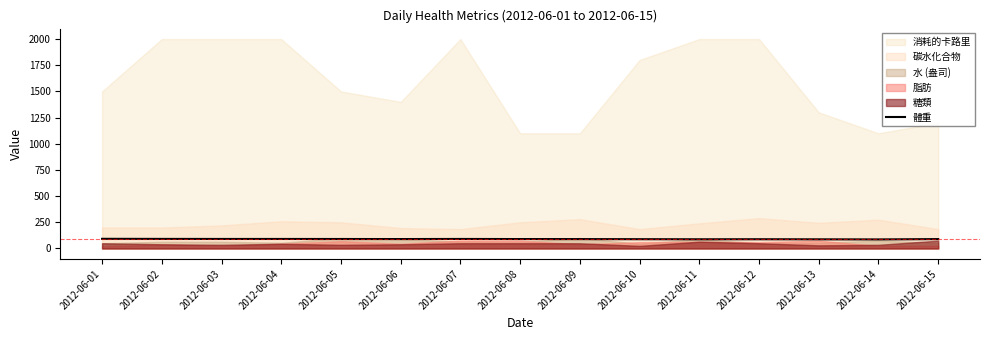

How many categories are shown in the chart?

15